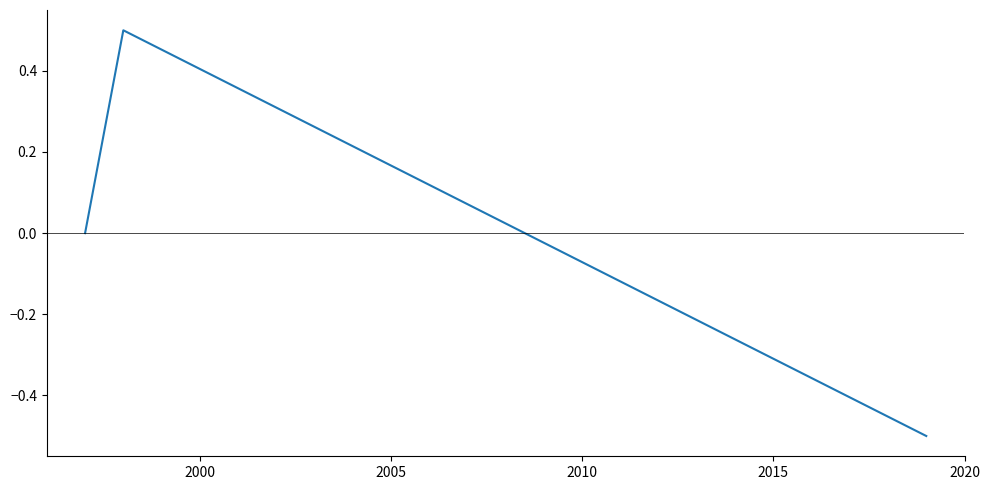

What is the greatest value displayed?

0.5